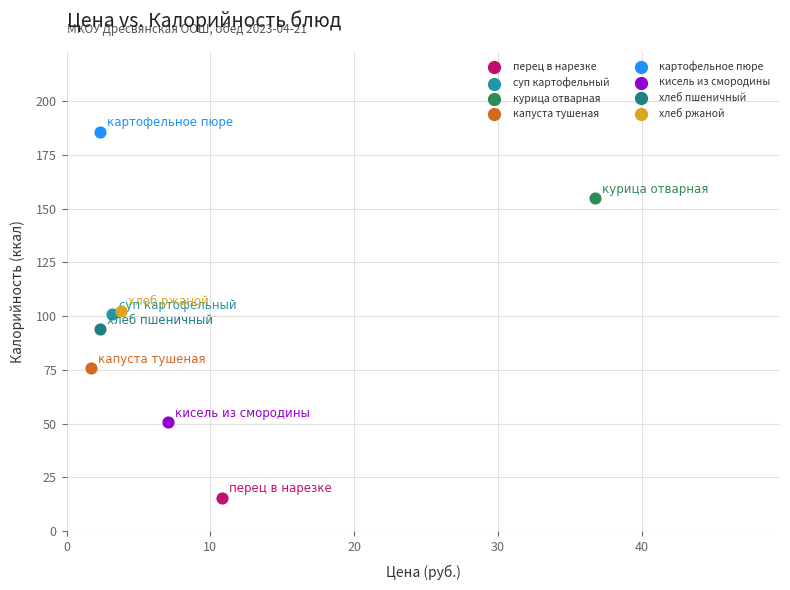

Which series contains the lowest Y value?

перец в нарезке